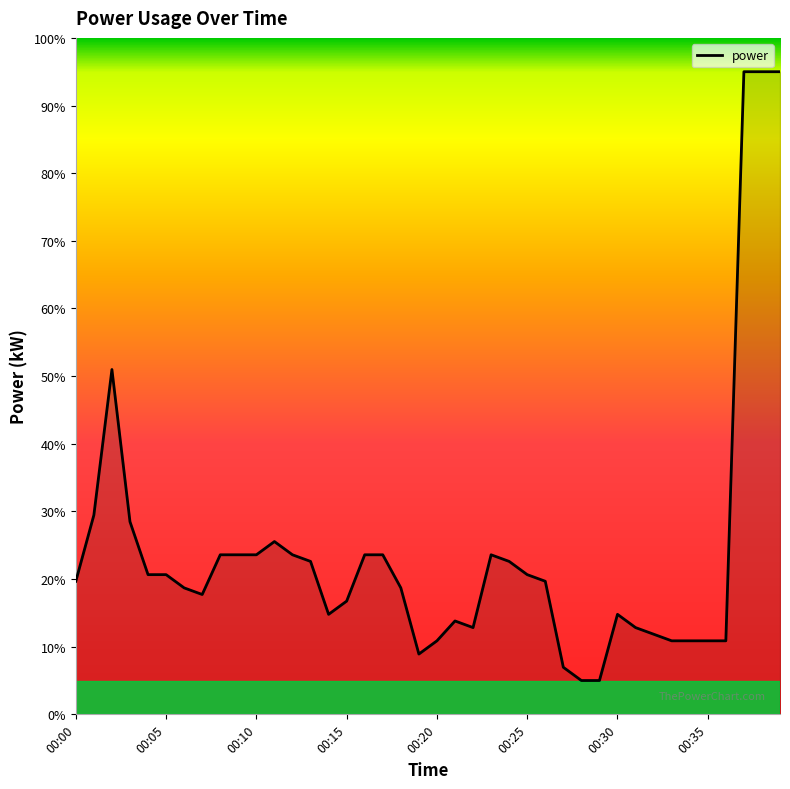

What is the minimum value shown in the chart?

5.0